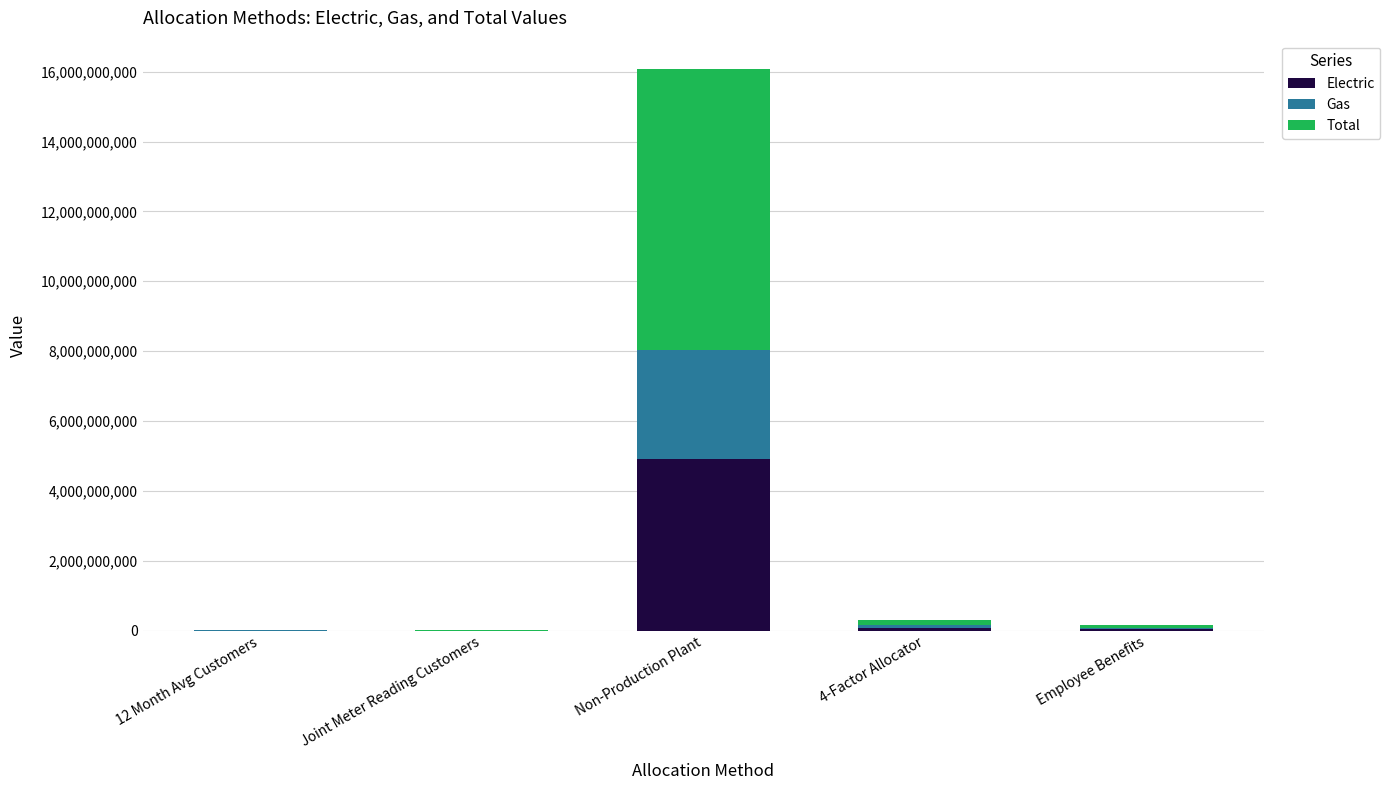

At which label does Electric reach its peak?

Non-Production Plant